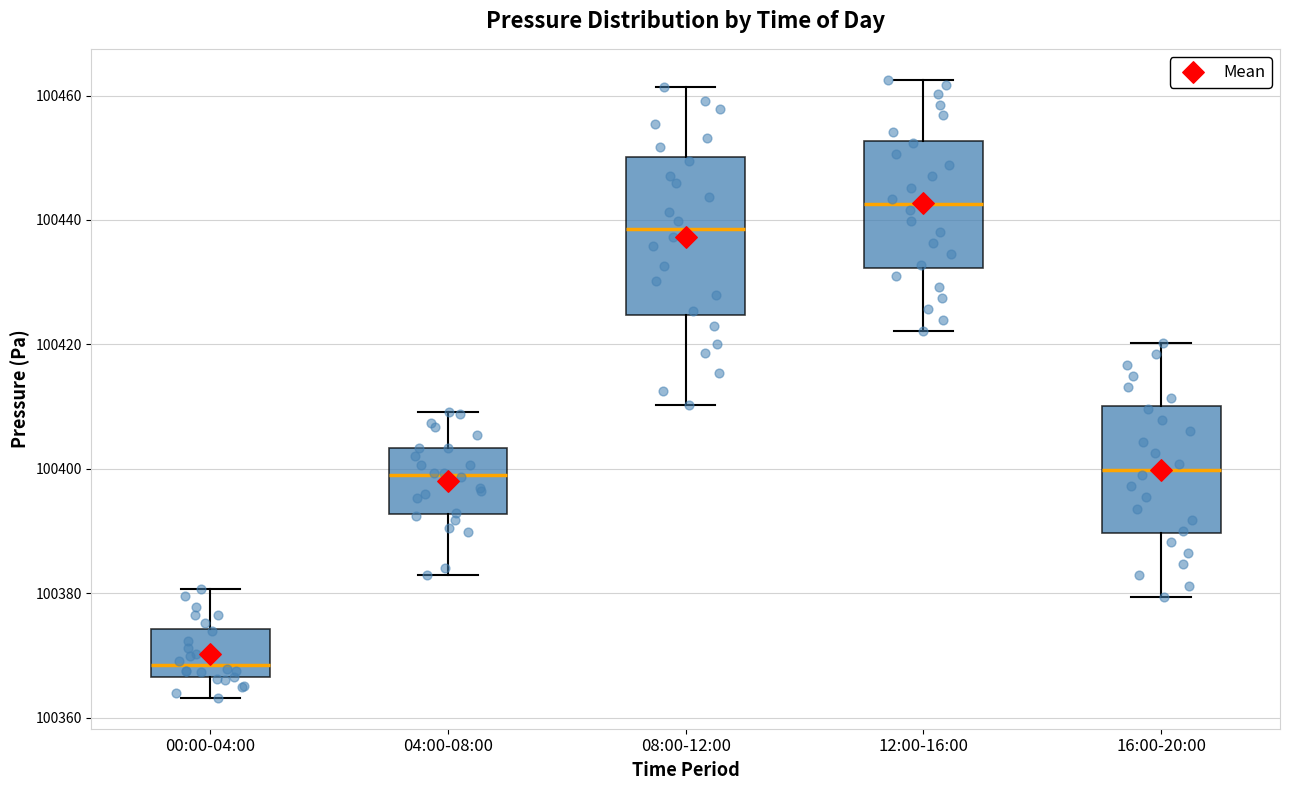

Reading left to right, read every box against the y-axis: the position of its median line, the range the box covers, and the ends of its whiskers. The values are not printed on the chart, so give them approximately, as read against the axis.

00:00-04:00: median 100368, box 100366 to 100374, whiskers 100364 to 100380
04:00-08:00: median 100398, box 100392 to 100404, whiskers 100382 to 100410
08:00-12:00: median 100438, box 100424 to 100450, whiskers 100410 to 100462
12:00-16:00: median 100442, box 100432 to 100452, whiskers 100422 to 100462
16:00-20:00: median 100400, box 100390 to 100410, whiskers 100380 to 100420